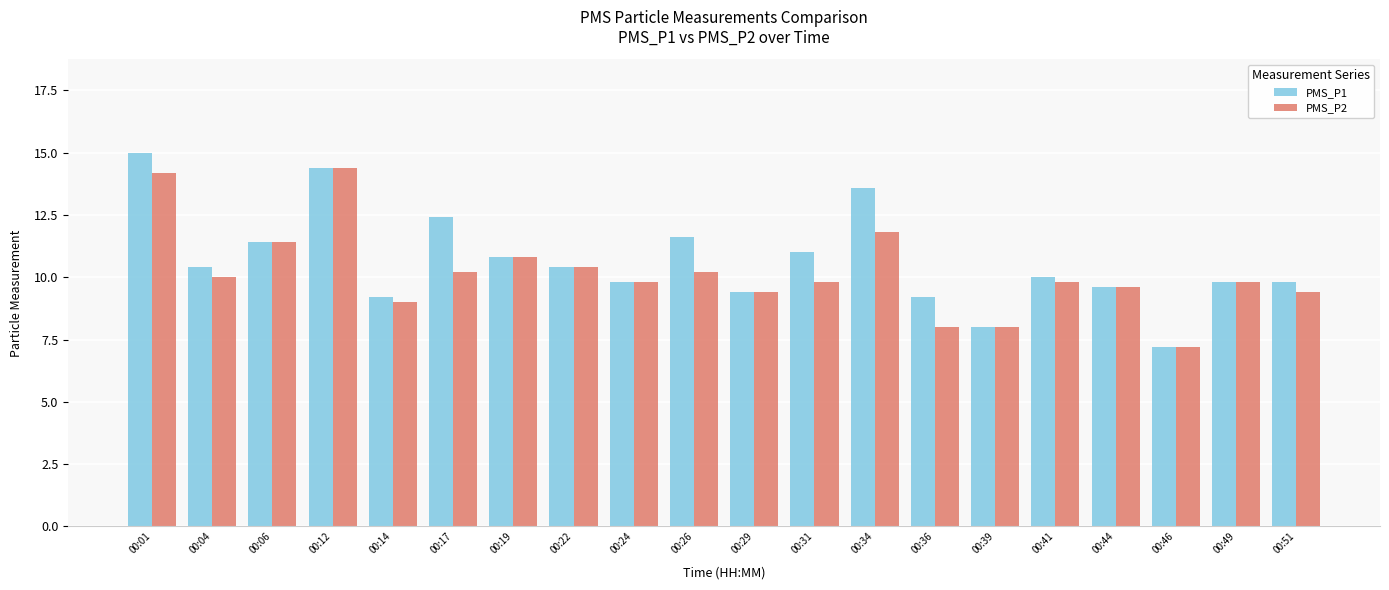

Which series changed the most between 00:17 and 00:51?

PMS_P1